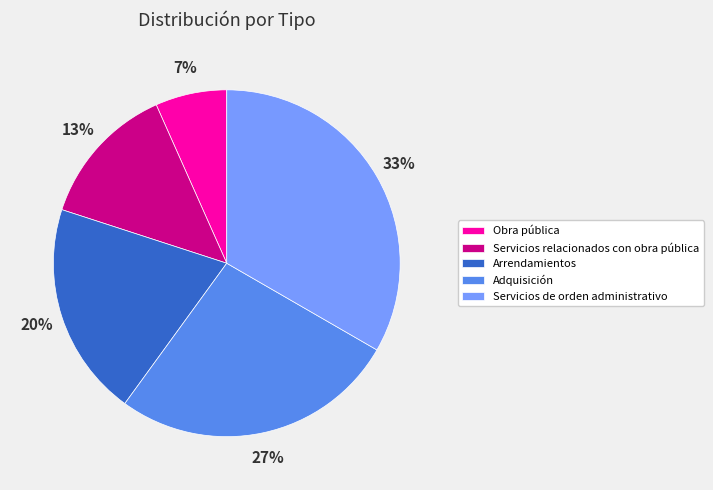

True or false: Servicios relacionados con obra pública accounts for 1% of the total.

False